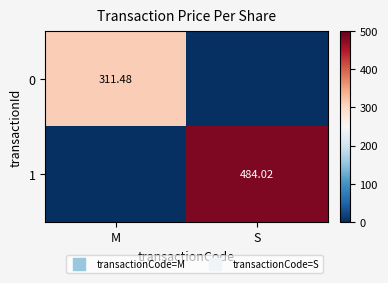

At how many categories does at least one series exceed 107?

2